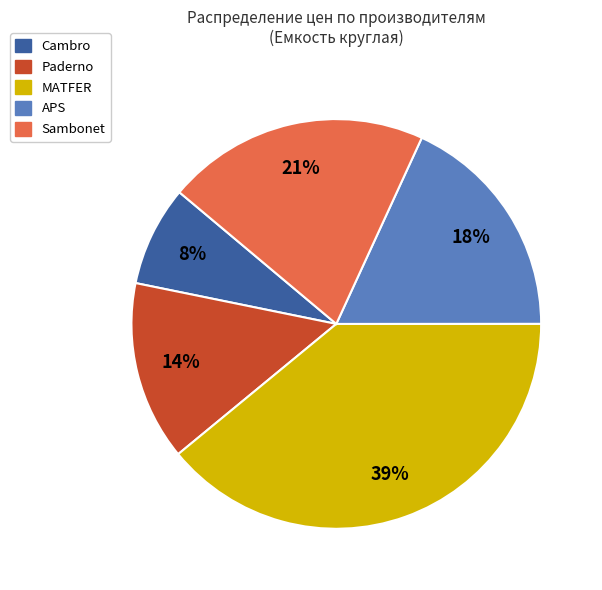

Is there any slice that represents more than half of the pie?

No